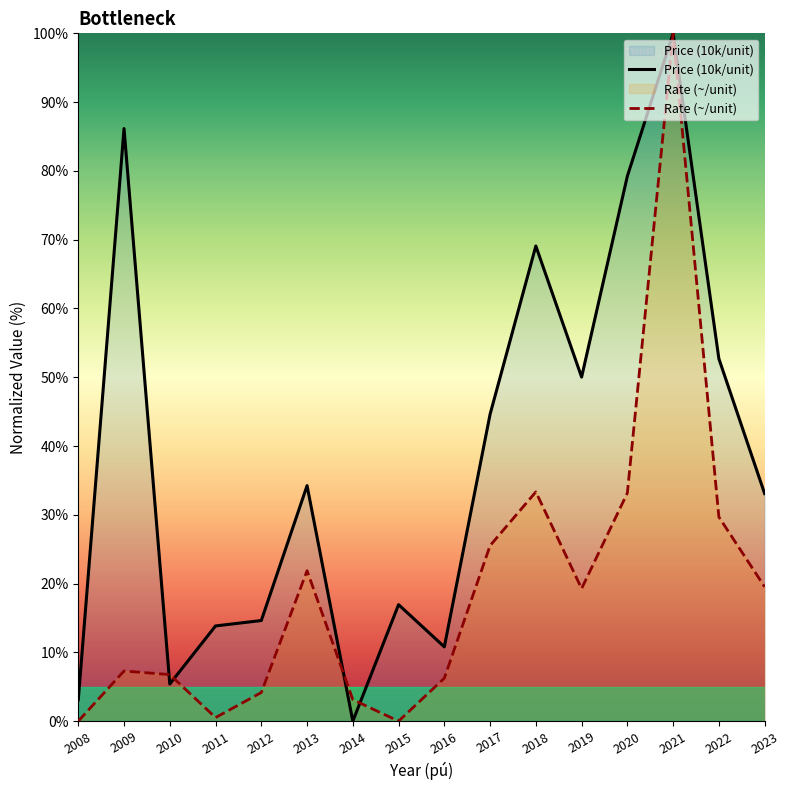

What is the average value of the Rate (~/unit) series?

19.4